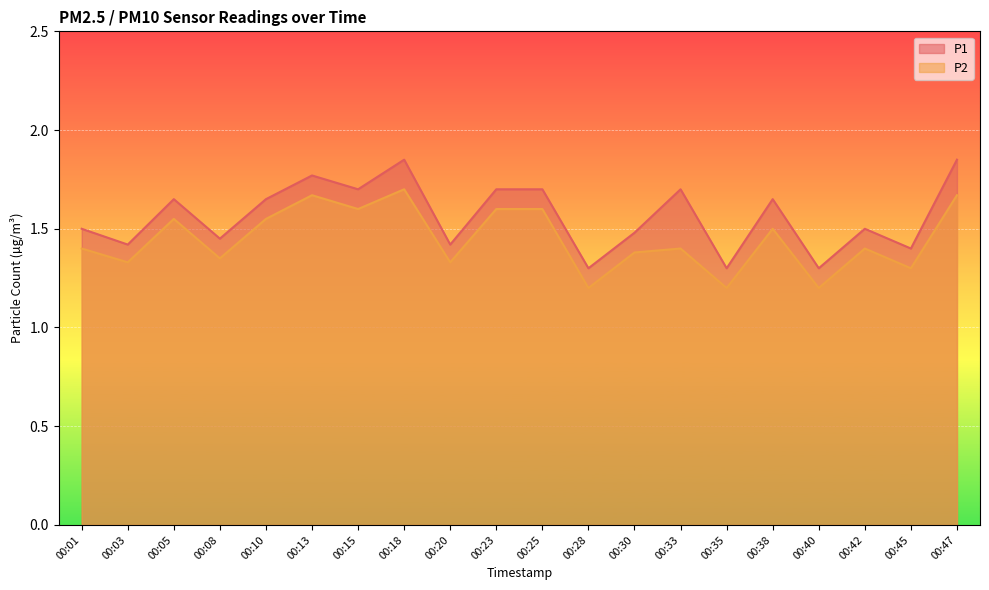

Reading left to right, transcribe all the data shown in this chart.

P1: 1.5	1.4	1.6	1.4	1.6	1.8	1.7	1.9	1.4	1.7	1.7	1.3	1.5	1.7	1.3	1.6	1.3	1.5	1.4	1.9
P2: 1.4	1.3	1.6	1.4	1.6	1.7	1.6	1.7	1.3	1.6	1.6	1.2	1.4	1.4	1.2	1.5	1.2	1.4	1.3	1.7